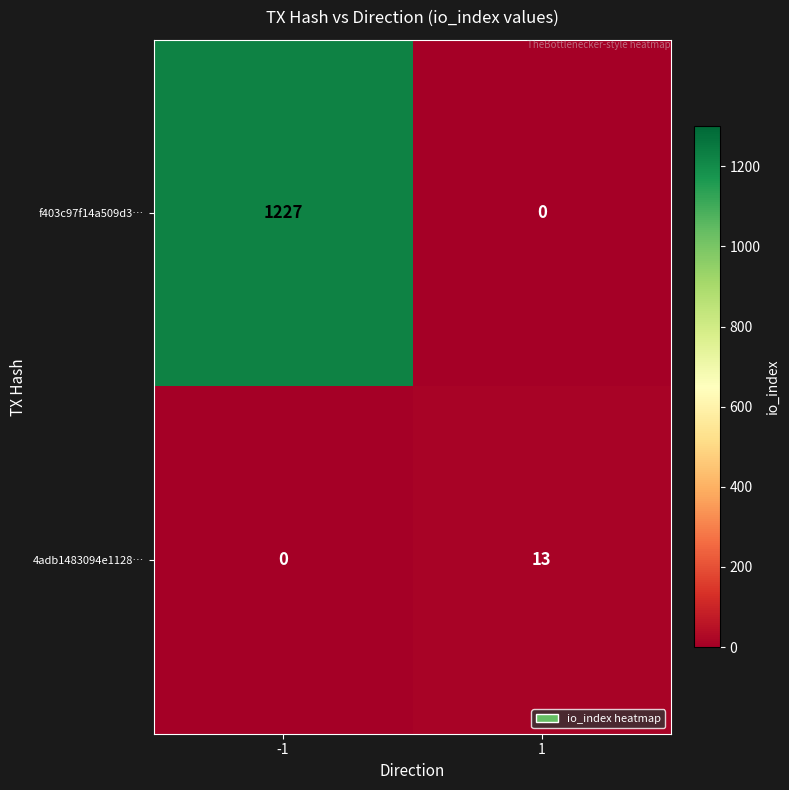

Count the number of categories in the chart.

2